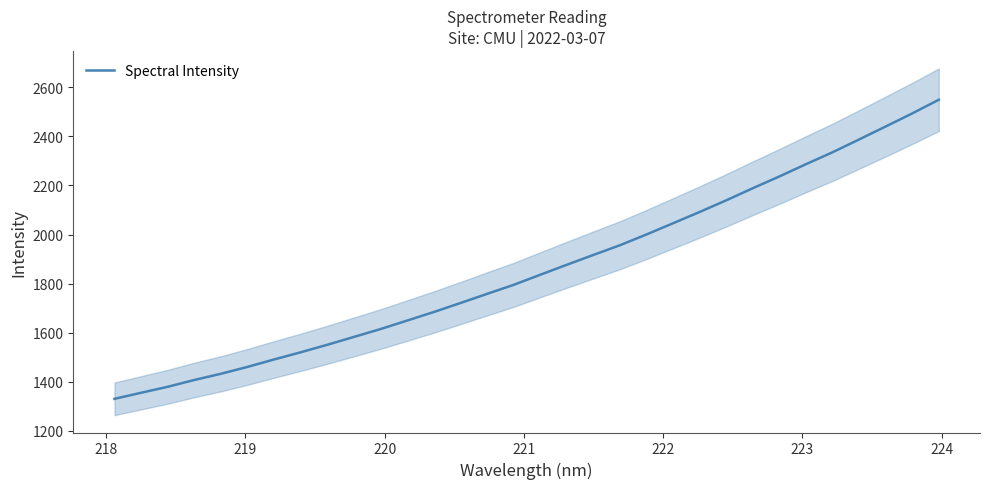

What is the maximum value for Spectral Intensity?

2549.1